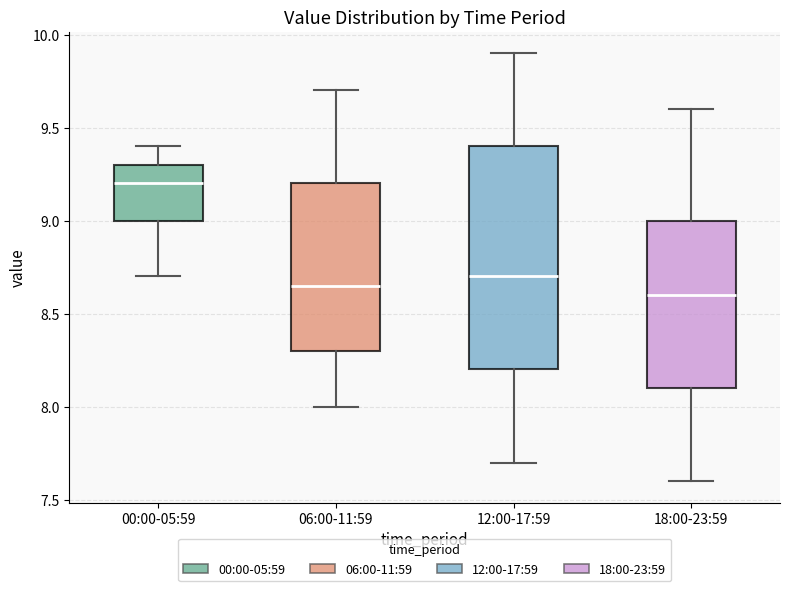

Reading left to right, transcribe this box plot: for each box, give where its median line is, the range the box spans, and where its two whiskers end, as read against the y-axis. The values are not printed on the chart, so give them approximately, as read against the axis.

00:00-05:59: median 9.20, box 9.00 to 9.30, whiskers 8.70 to 9.40
06:00-11:59: median 8.65, box 8.30 to 9.20, whiskers 8.00 to 9.70
12:00-17:59: median 8.70, box 8.20 to 9.40, whiskers 7.70 to 9.90
18:00-23:59: median 8.60, box 8.10 to 9.00, whiskers 7.60 to 9.60